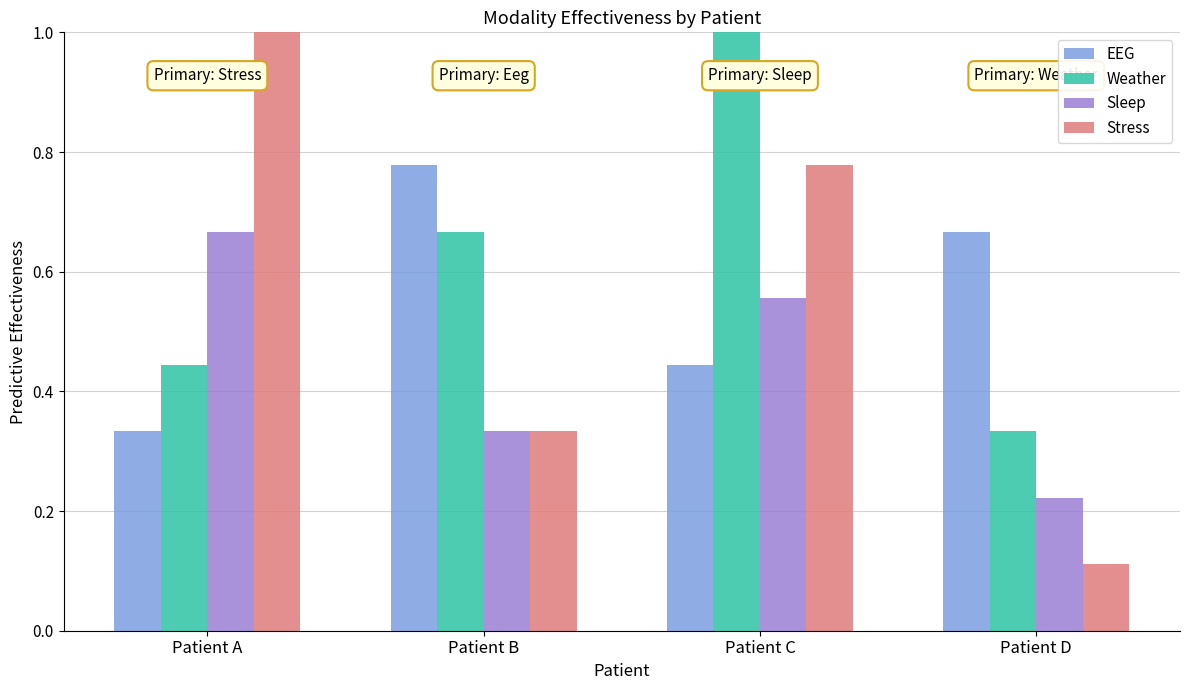

Which series changed the most between Patient A and Patient D?

Stress